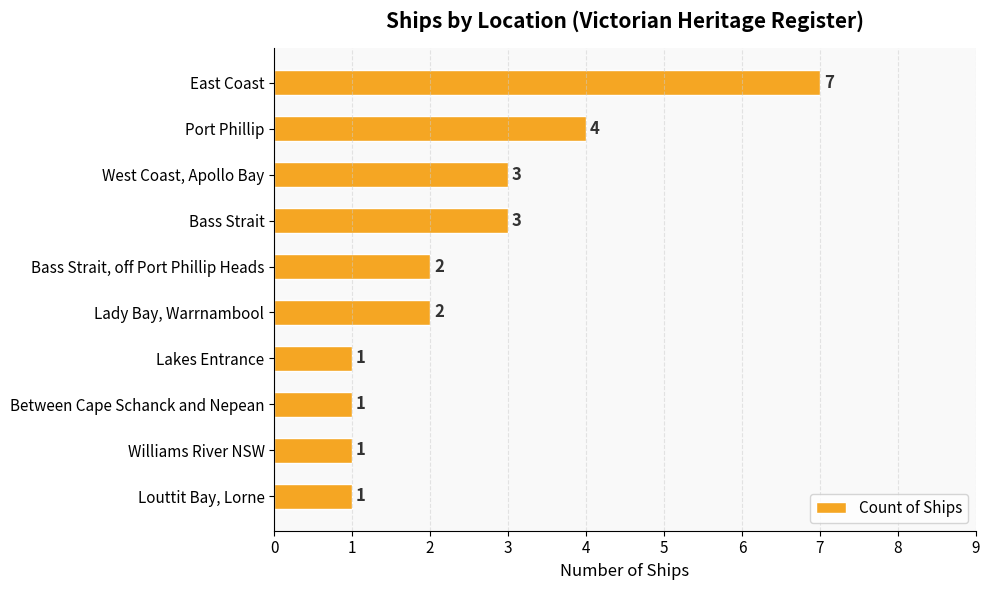

What is the difference between the maximum and second lowest values?

6